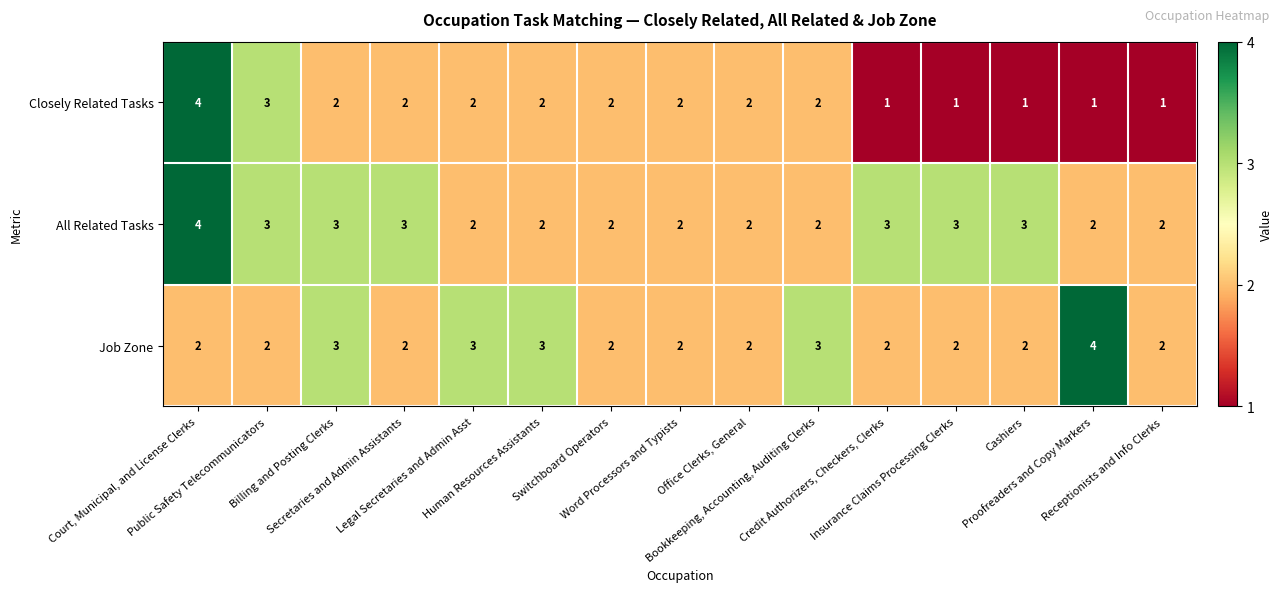

List the series in order of their overall mean, lowest first.

Closely Related Tasks, Job Zone, All Related Tasks